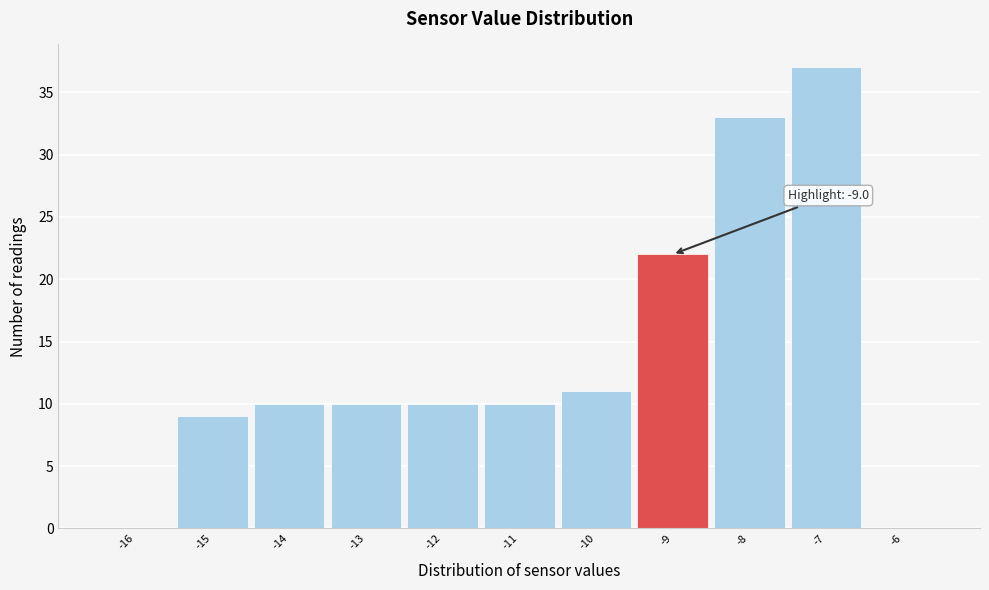

Over which range of the x-axis is the bar tallest?

-7.5 to -6.5